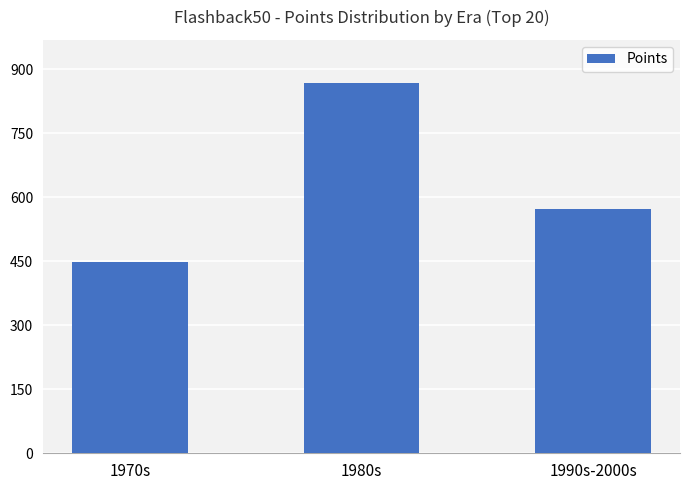

What is the label of the 1st bar from the right?

1990s-2000s